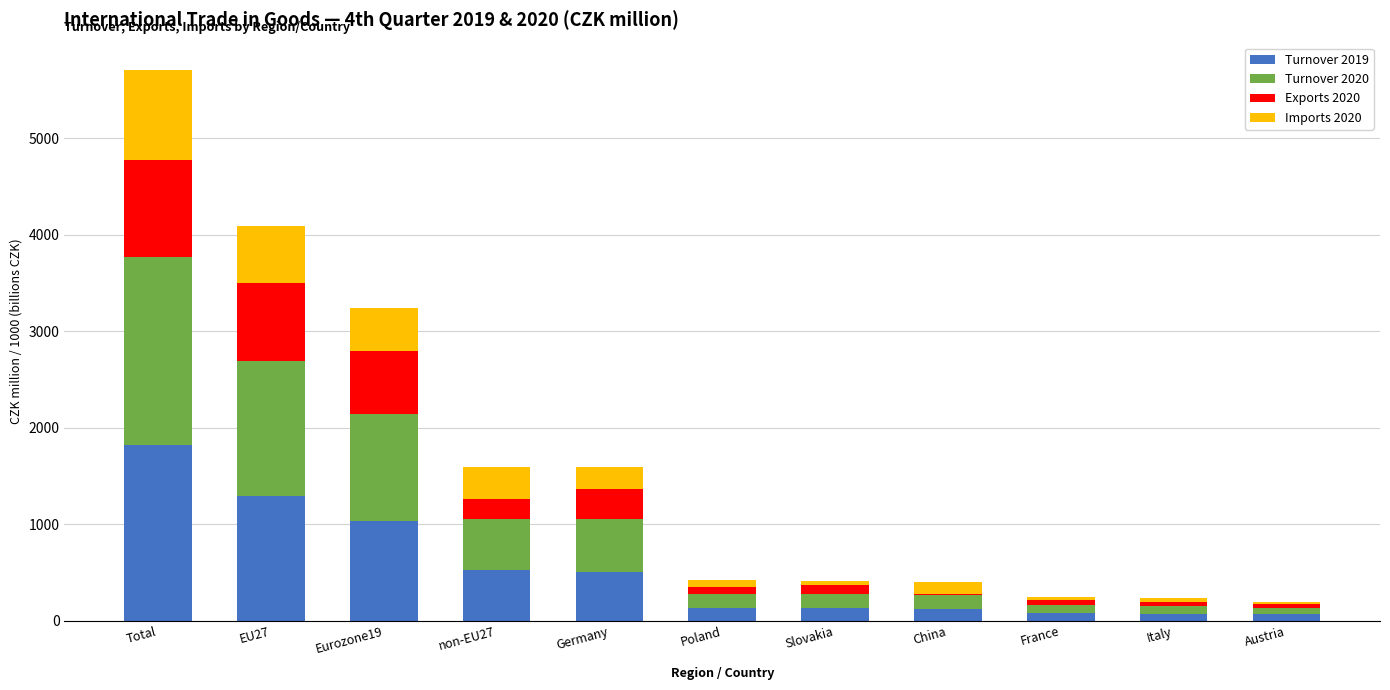

At which category is the sum across all series the highest?

Total